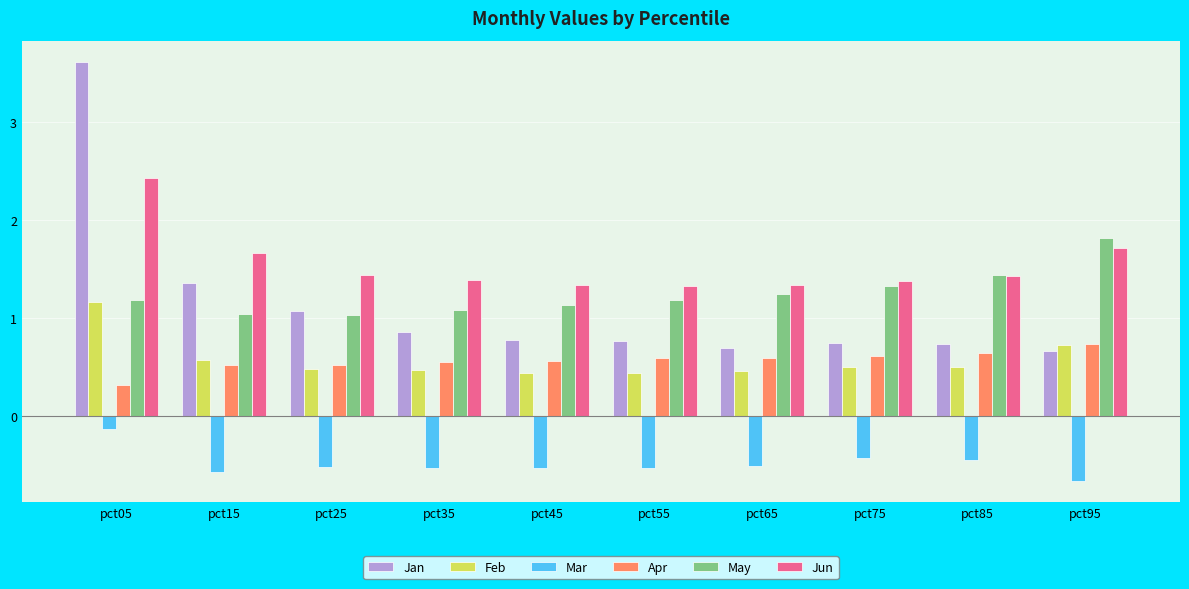

What is the greatest value displayed?

3.6